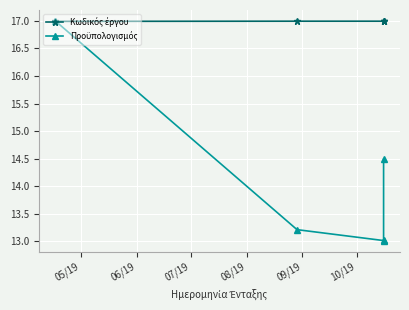

How many times do Κωδικός έργου and Προϋπολογισμός cross each other?

1